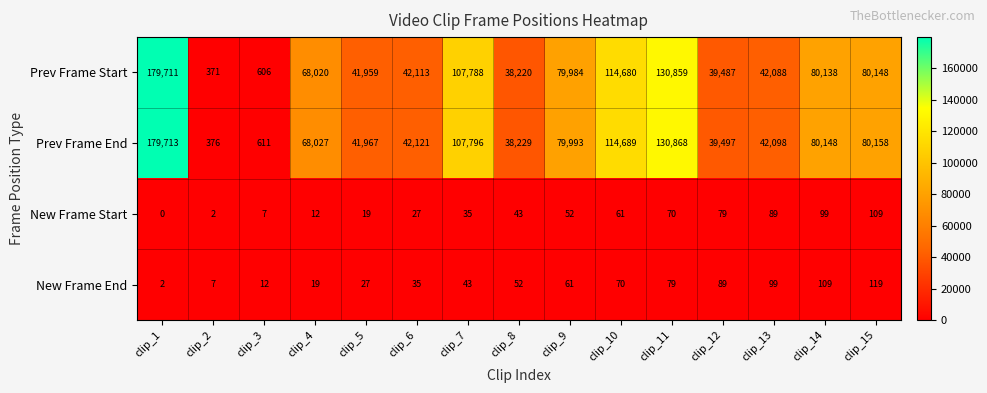

At which category does the chart reach its peak across all series?

clip_1